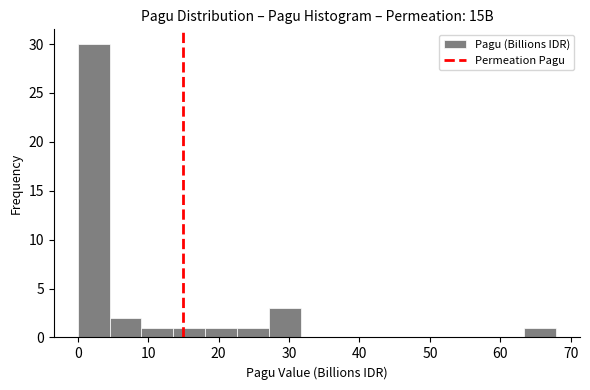

Reading left to right, transcribe this chart: for each bar, give the range it covers on the x-axis and its height. Neither the bar edges nor the heights are printed on the chart, so give them approximately, as read against the axes.

0 to 5: 30
5 to 9: 2
9 to 14: 1
14 to 18: 1
18 to 23: 1
23 to 27: 1
27 to 32: 3
32 to 36: 0
36 to 41: 0
41 to 45: 0
45 to 50: 0
50 to 54: 0
54 to 59: 0
59 to 63: 0
63 to 68: 1